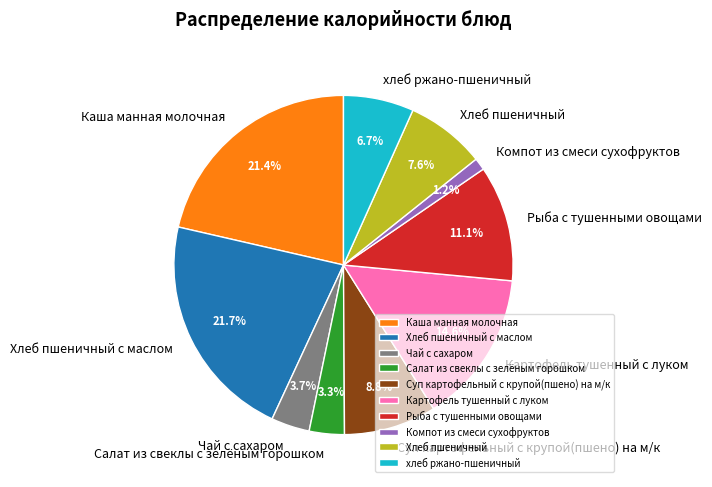

Which slice is the smallest?

Компот из смеси сухофруктов